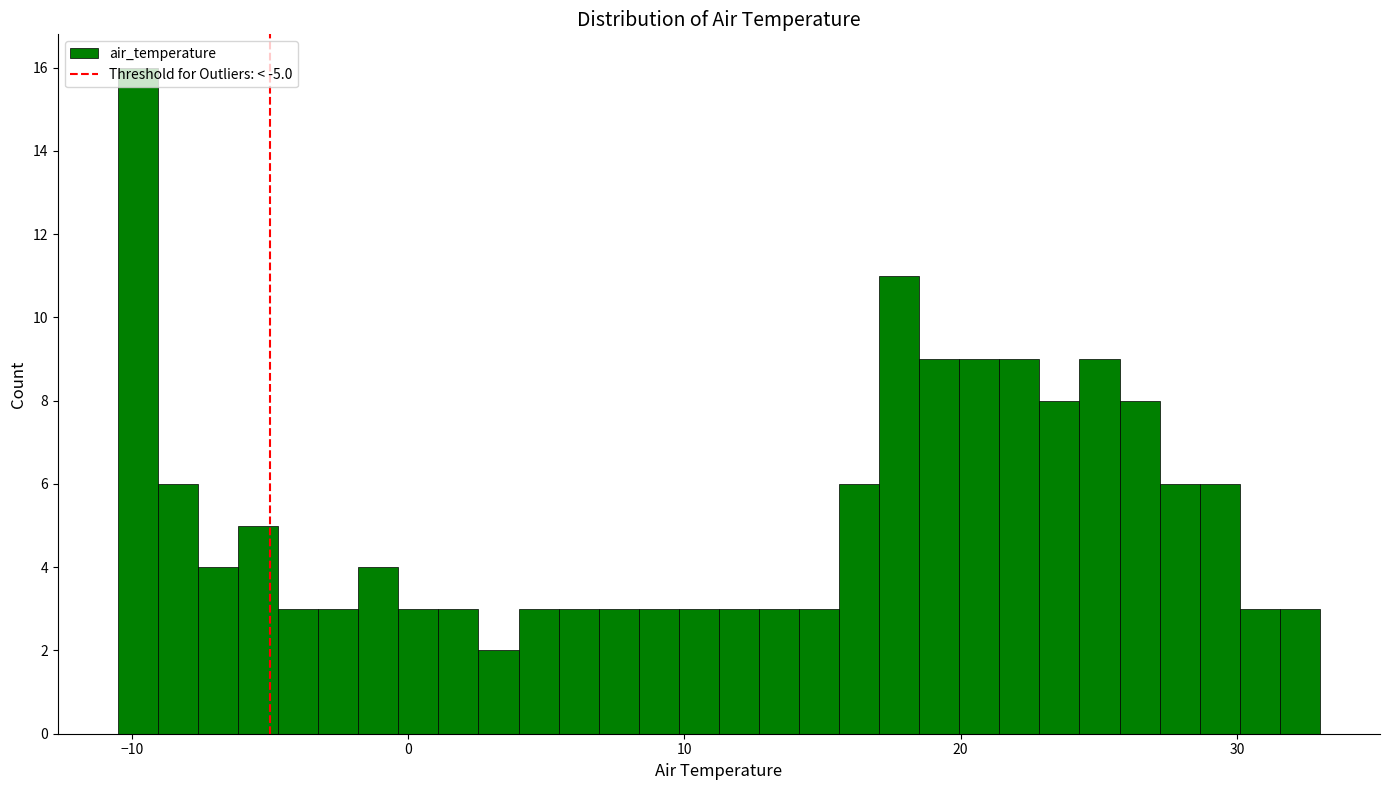

Read against the x-axis, roughly where is the centre of the tallest bar?

-10